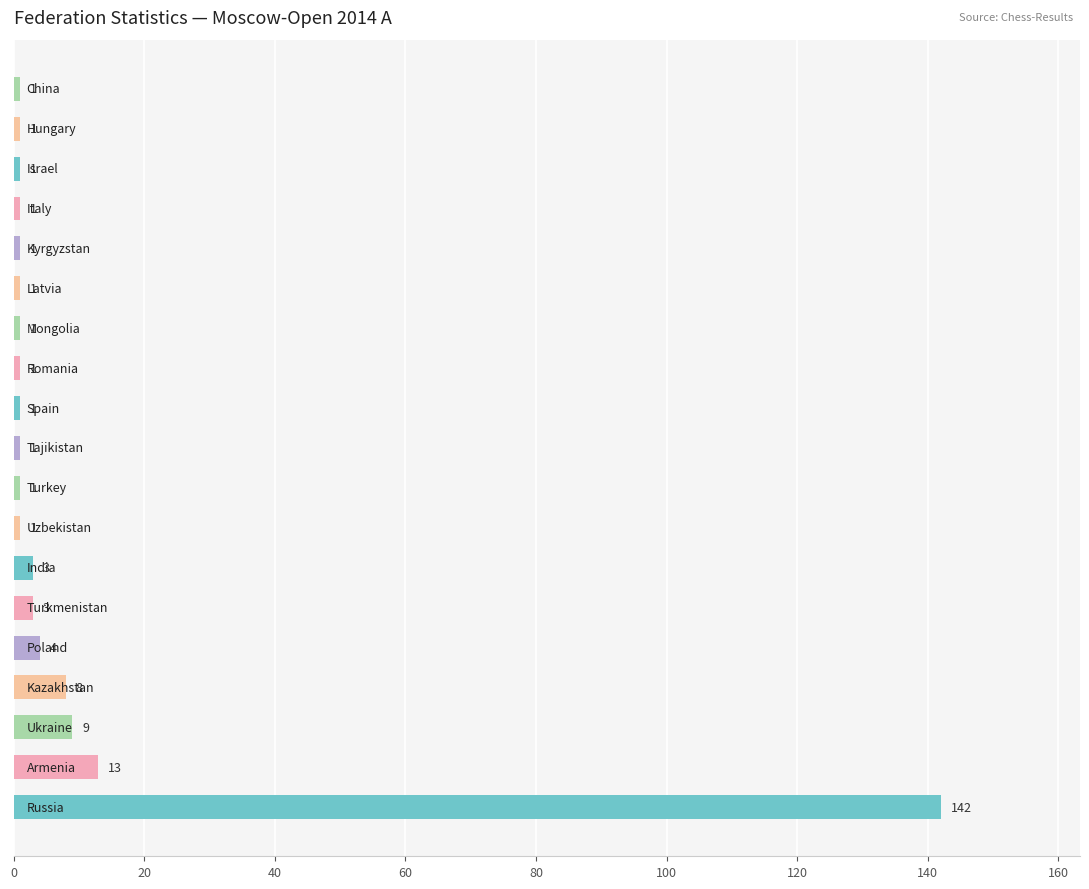

What is the minimum value shown in the chart?

1